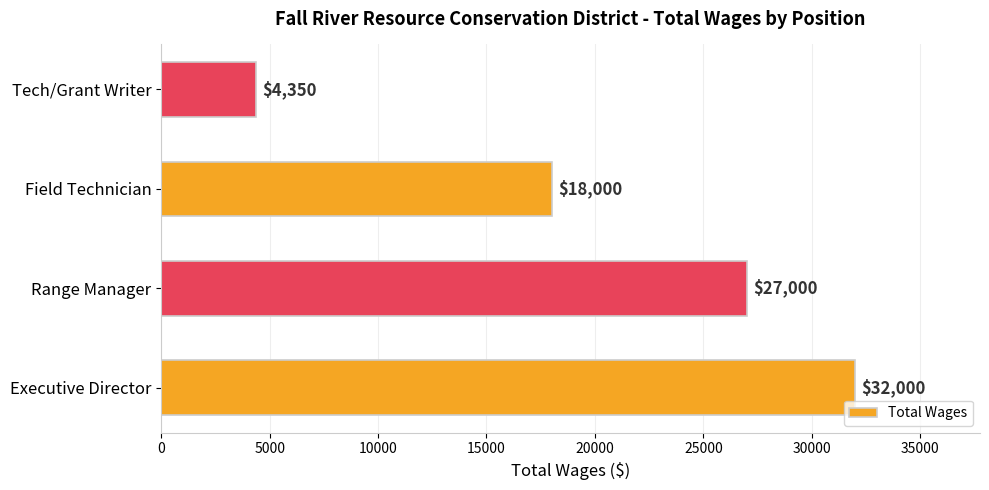

What is the smallest value displayed?

4350